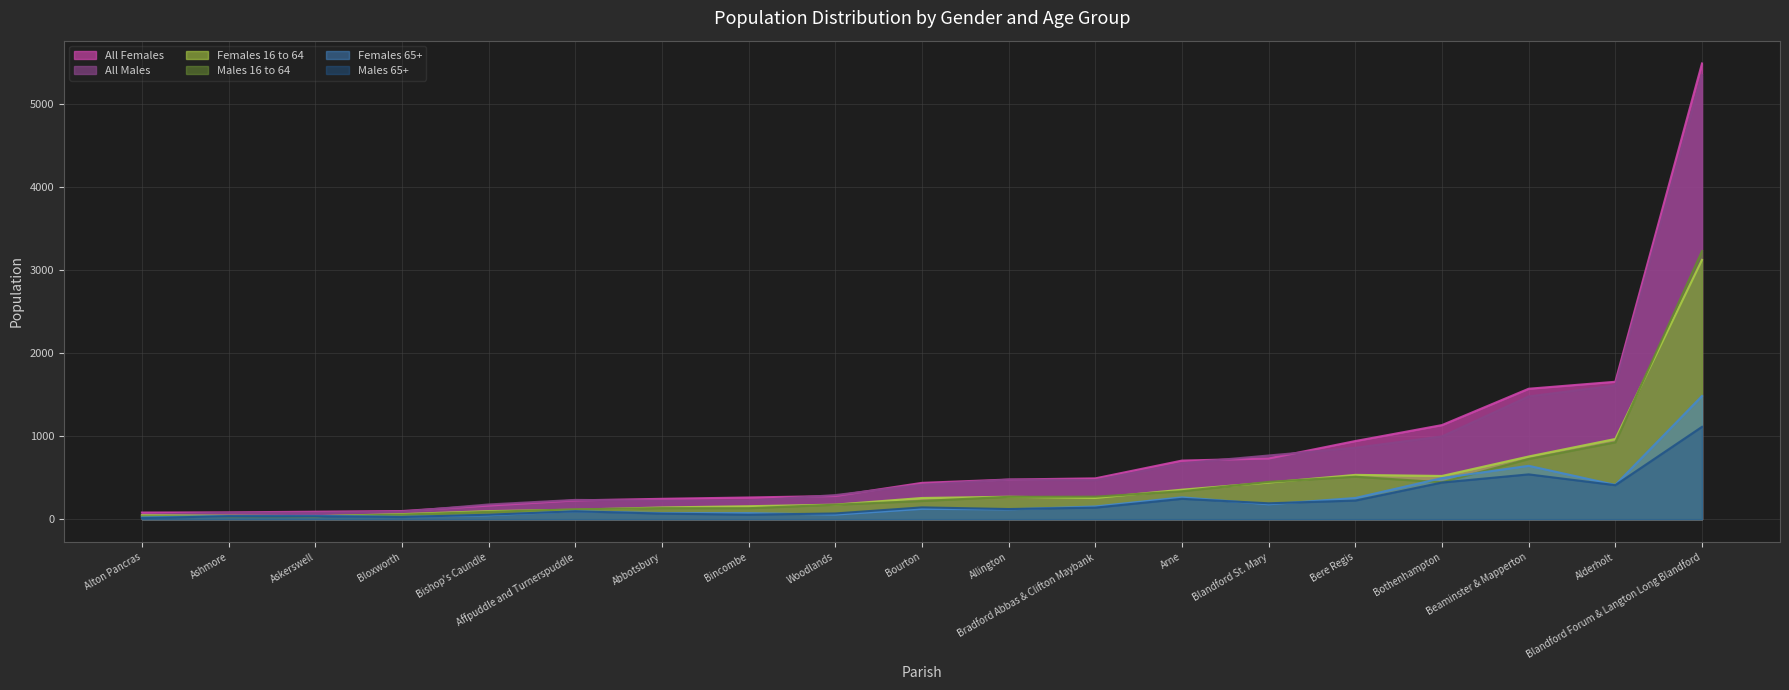

What are all the series names shown in the legend?

All Females, All Males, Females 16 to 64, Males 16 to 64, Females 65+, Males 65+